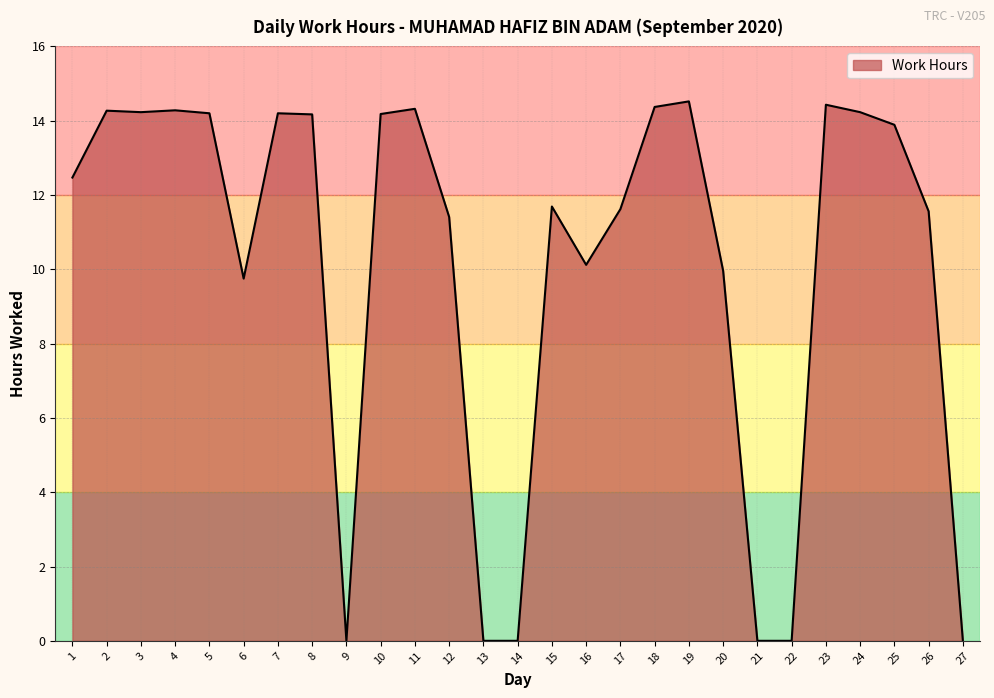

What is the greatest value displayed?

14.5